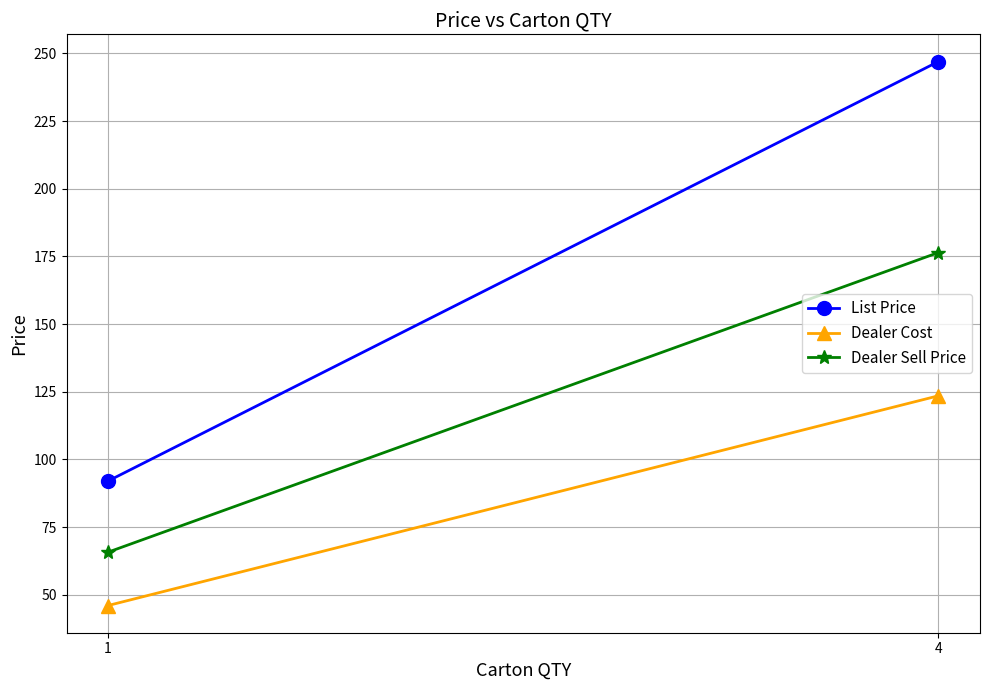

Reading right to left, transcribe all the data shown in this chart.

List Price: 4=247.0	1=92.0
Dealer Cost: 4=123.5	1=46.0
Dealer Sell Price: 4=176.4	1=65.7